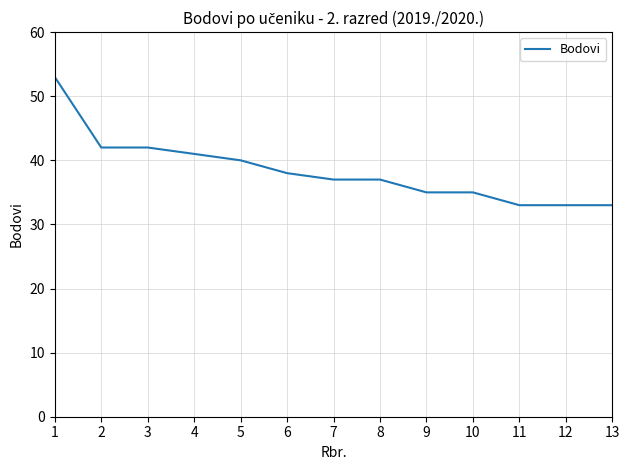

What is the change in value from 1 to 13?

-20